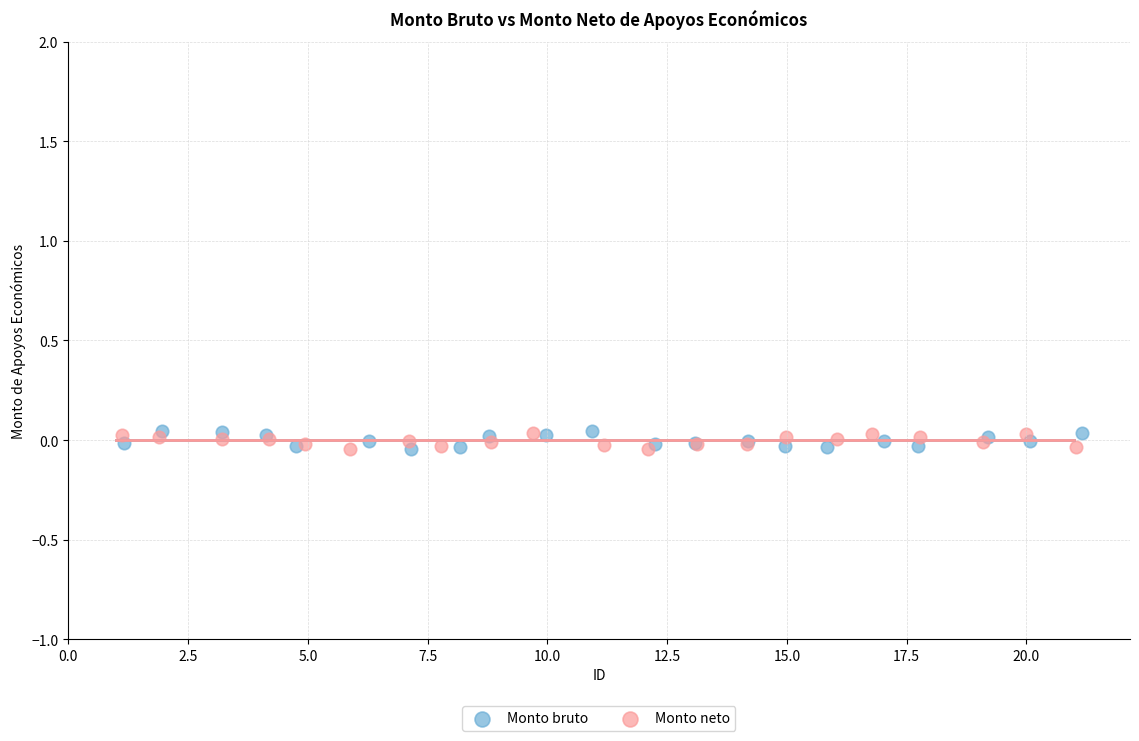

What are all the series names shown in the legend?

Monto bruto, Monto neto